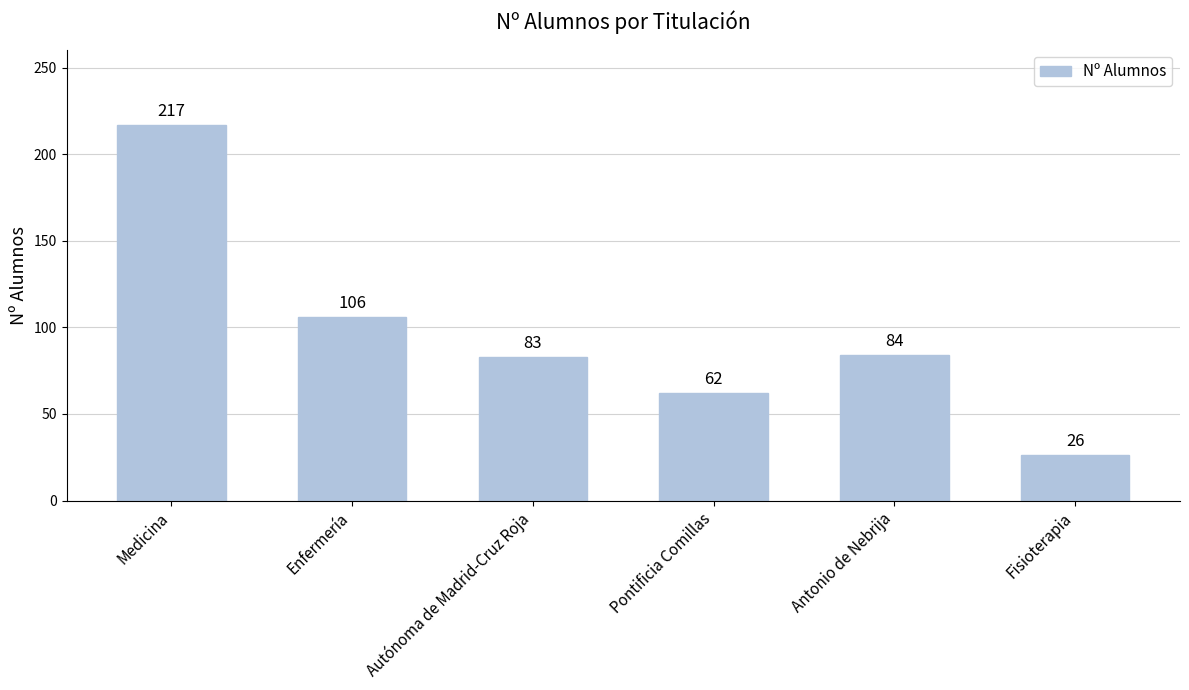

Reading left to right, list all the values displayed in this chart.

Medicina=217	Enfermería=106	Autónoma de Madrid-Cruz Roja=83	Pontificia Comillas=62	Antonio de Nebrija=84	Fisioterapia=26